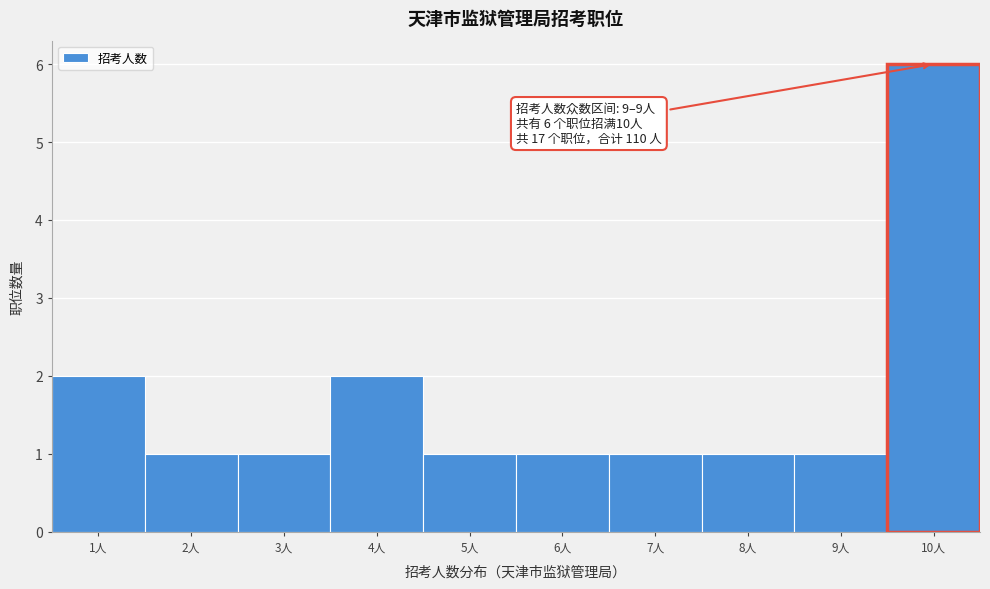

Over which range of the x-axis is the bar tallest?

9.5 to 10.5